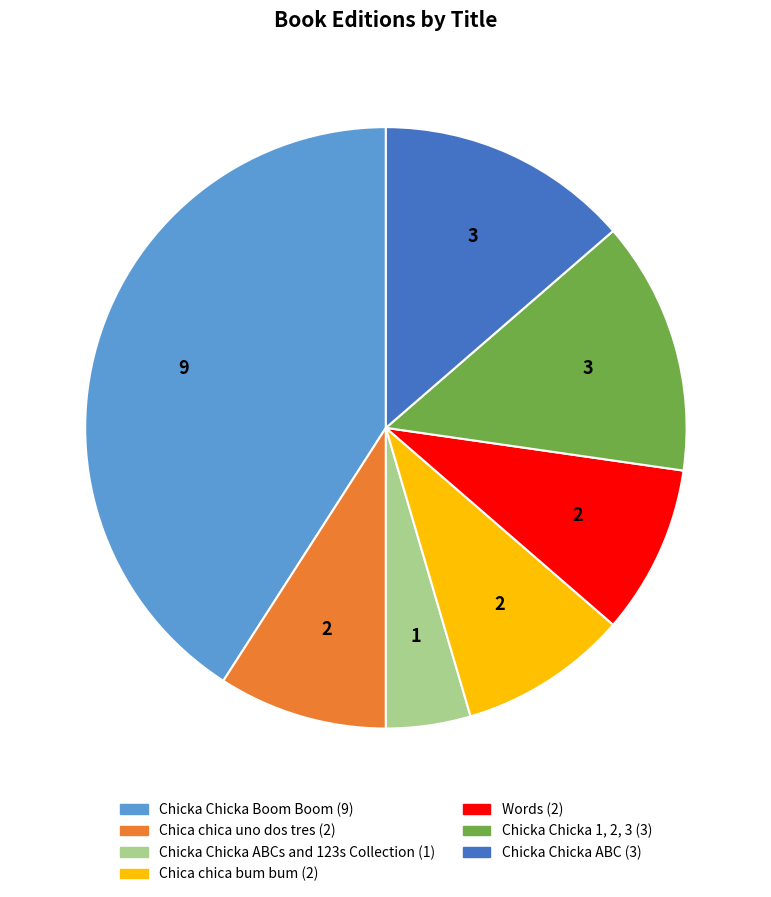

Is there any slice that represents more than half of the pie?

No